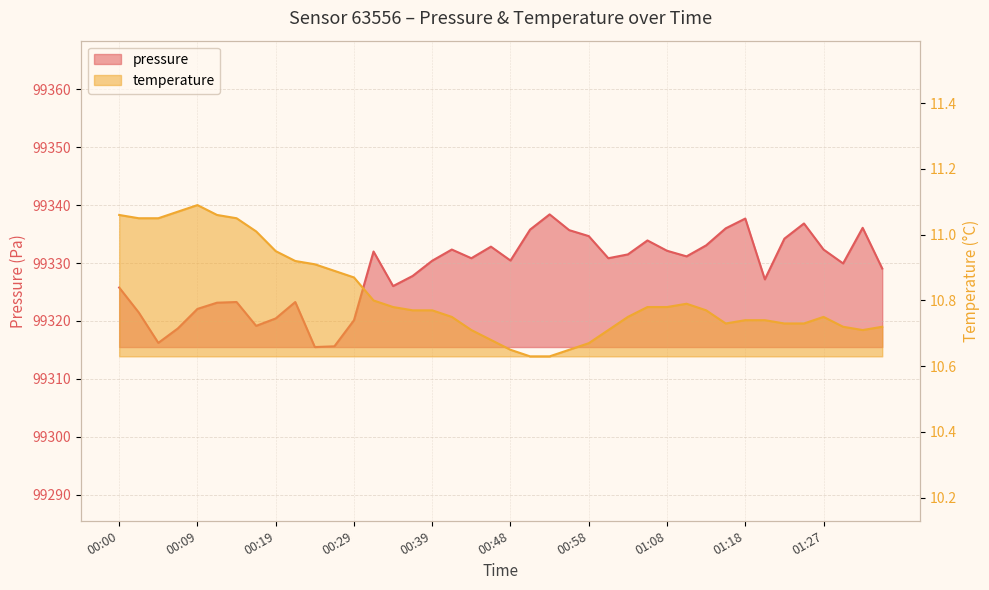

In pressure, how many points are higher than both neighbors (excluding endpoints)?

10